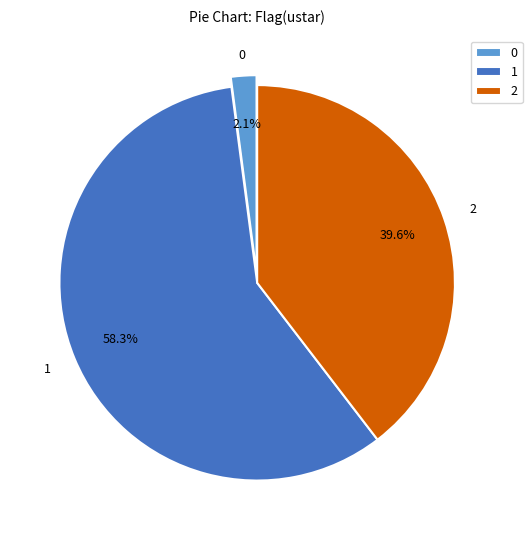

Rank the categories by value from highest to lowest.

1, 2, 0